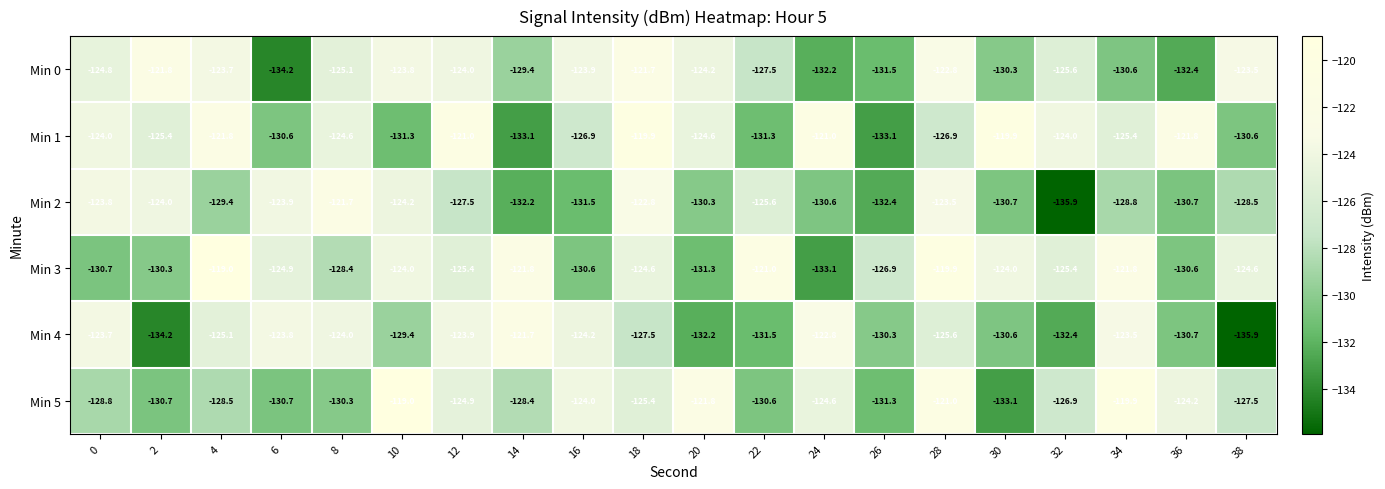

Count the number of data series in this chart.

6